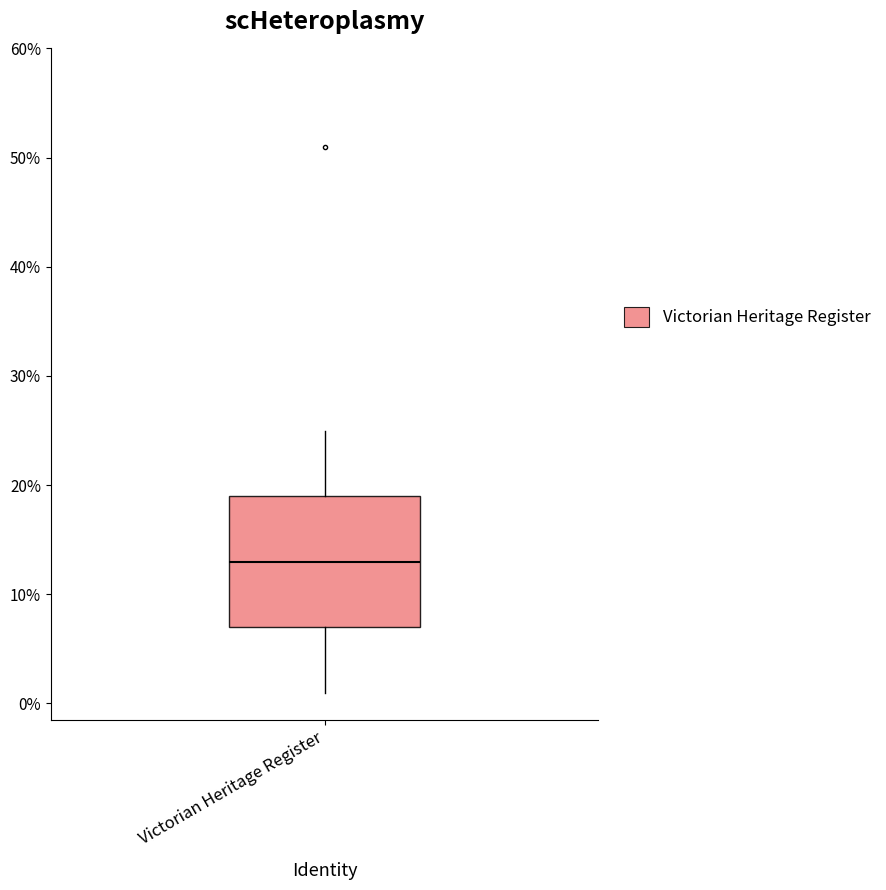

Read this box plot against the y-axis: the position of the median line, the range covered by the box, and the ends of both whiskers. The values are not printed on the chart, so give them approximately, as read against the axis.

median 13, box 7 to 19, whiskers 1 to 25